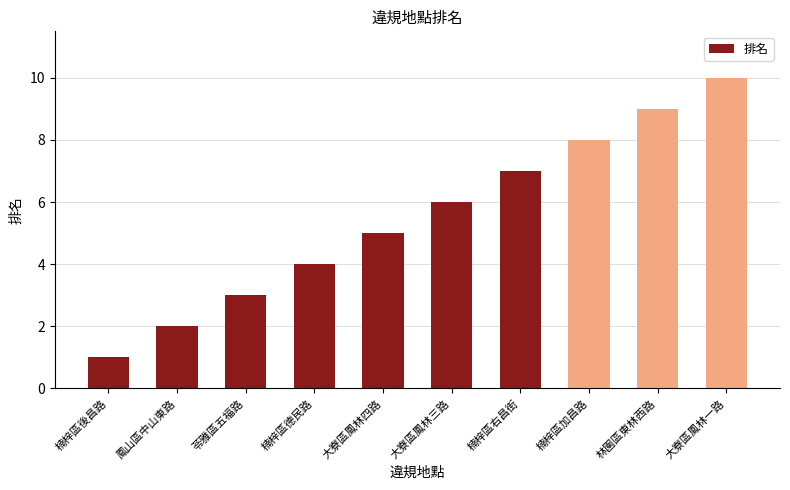

Rank the categories by value from highest to lowest.

大寮區鳳林一路, 林園區東林西路, 楠梓區加昌路, 楠梓區右昌街, 大寮區鳳林三路, 大寮區鳳林四路, 楠梓區德民路, 苓雅區五福路, 鳳山區中山東路, 楠梓區後昌路